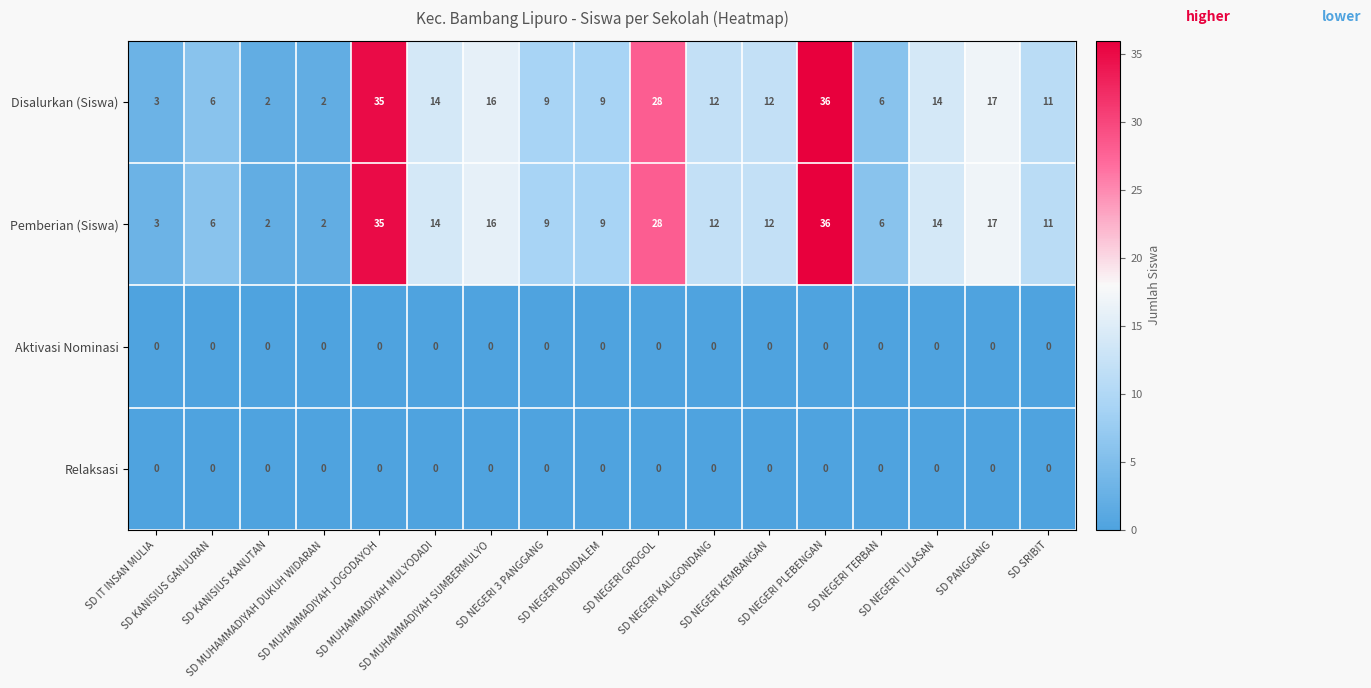

What is the difference between the maximum and second lowest values in the Disalurkan (Siswa) series?

34